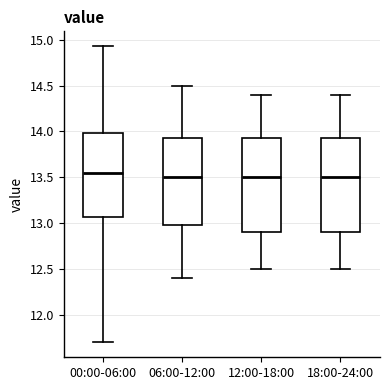

Which box's median line is the highest?

00:00-06:00